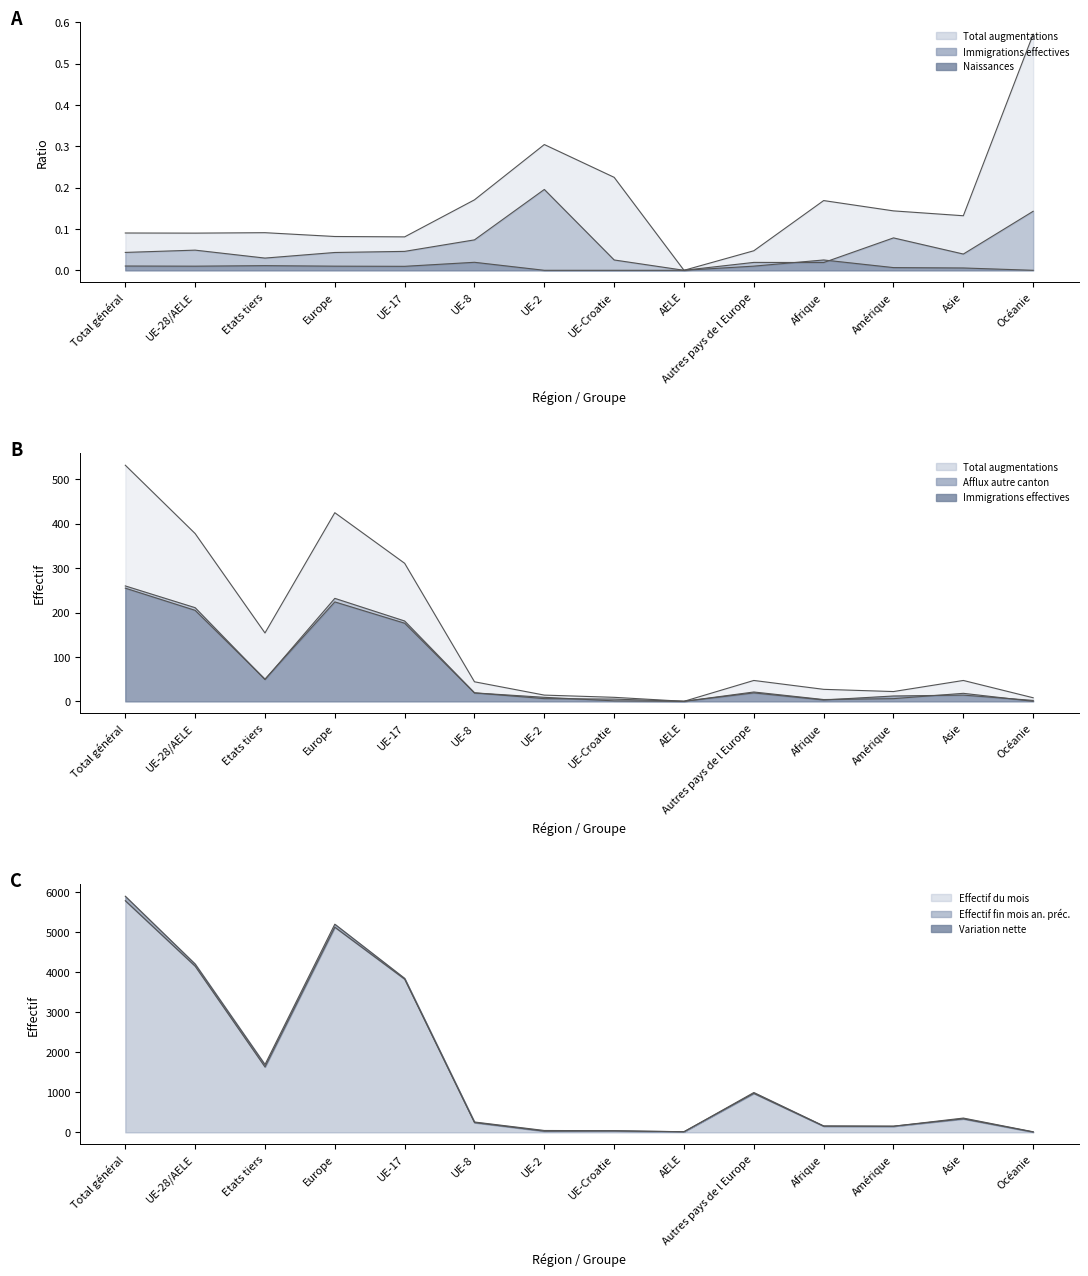

What is the difference between the Total augmentations (col_3) values at Amérique and Afrique?

5